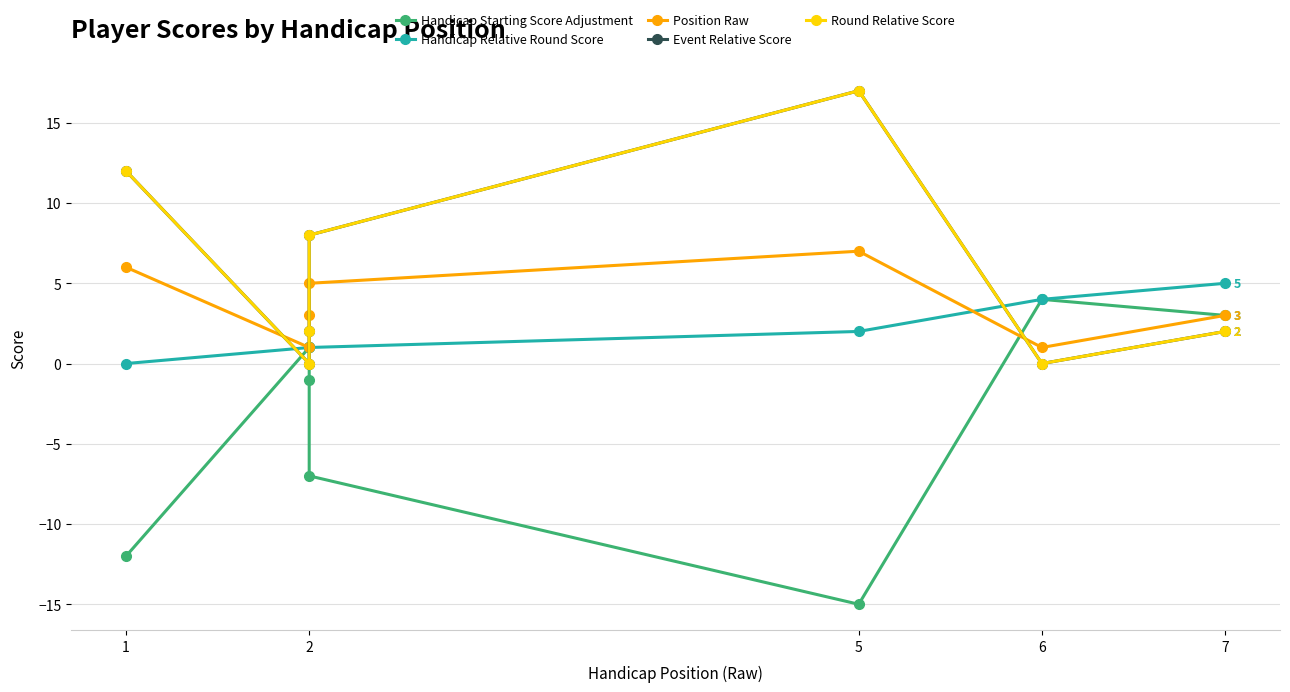

Which series has the largest total across all categories?

Event Relative Score